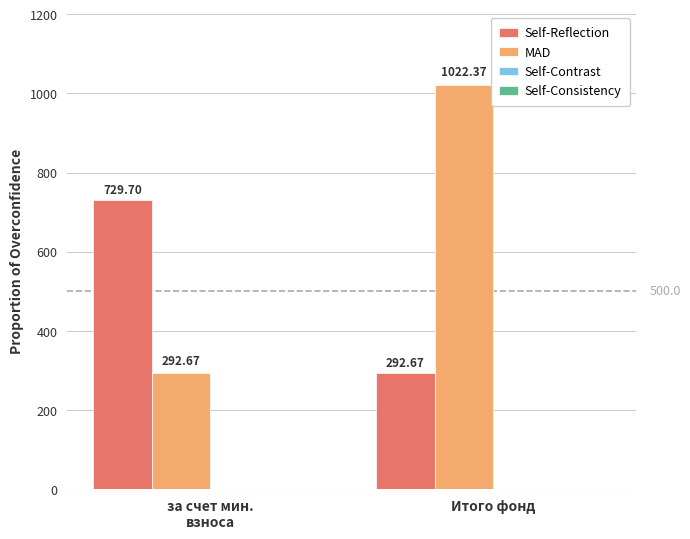

How many bars are there in total?

4